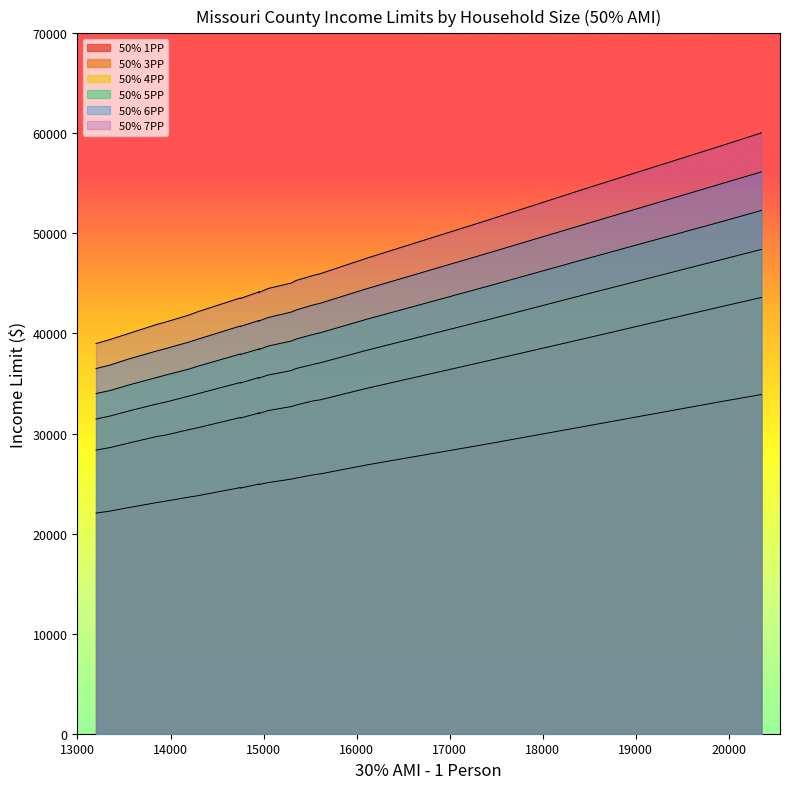

At which label does 50% 5PP reach its minimum?

13200